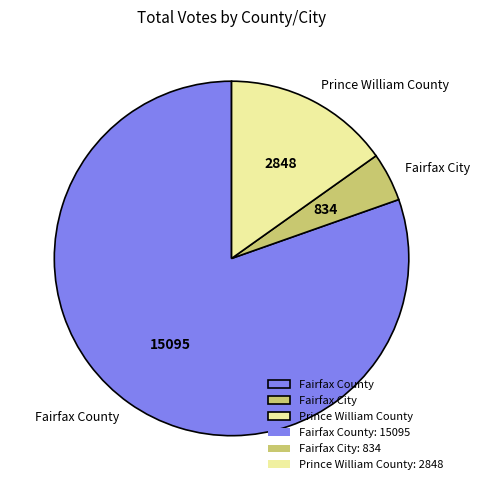

True or false: Prince William County accounts for 23% of the total.

False